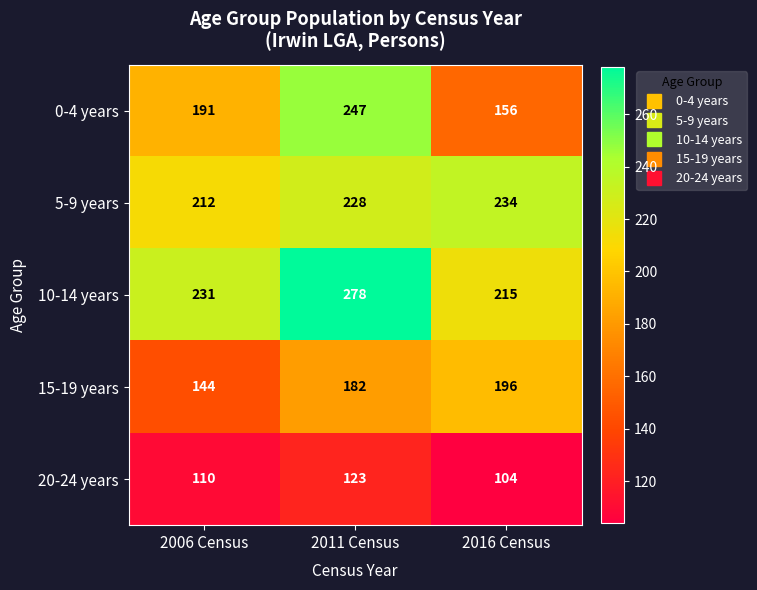

How many 15-19 years values are between 144 and 196?

3